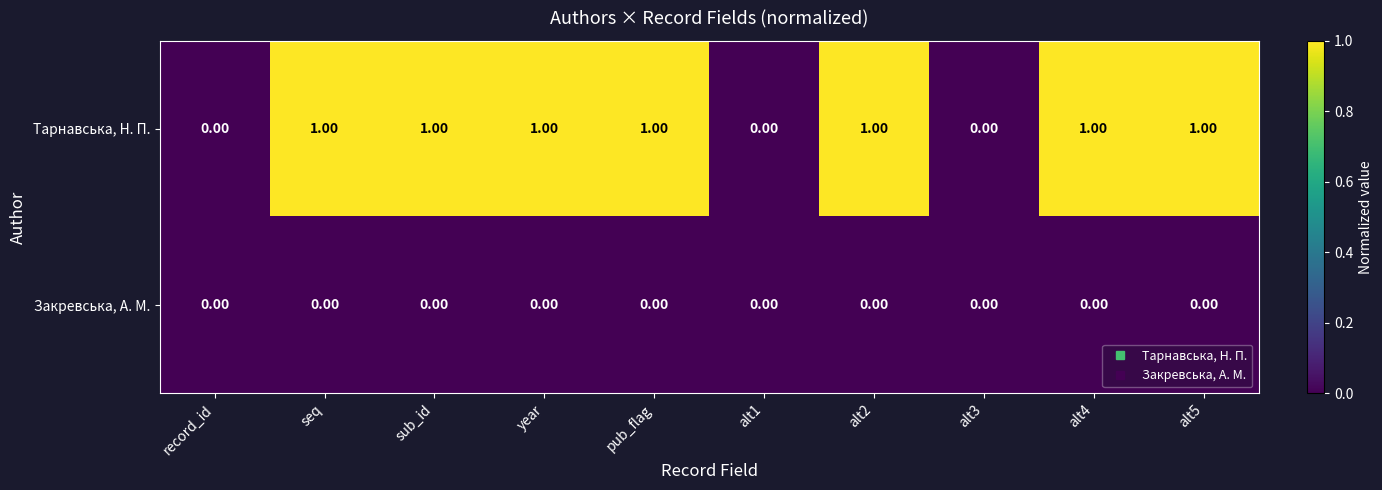

How many series are shown in this chart?

2